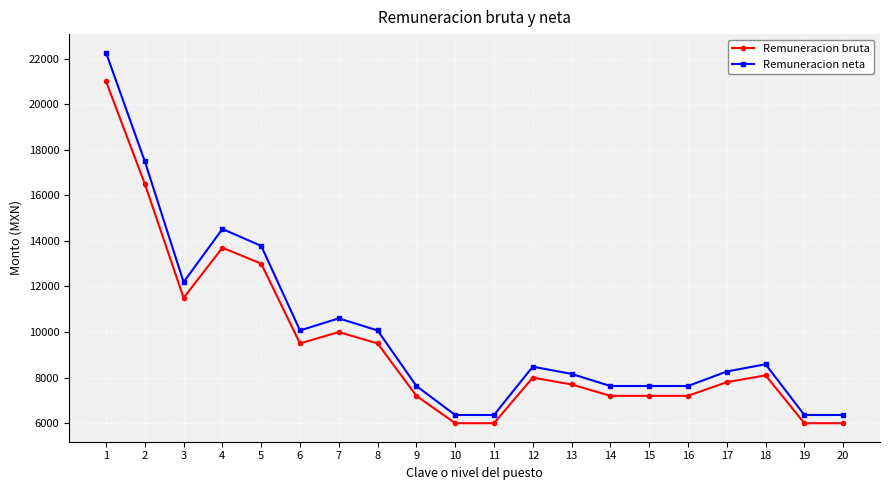

What is the value of the Remuneracion bruta point at the 3rd from the left?

11500